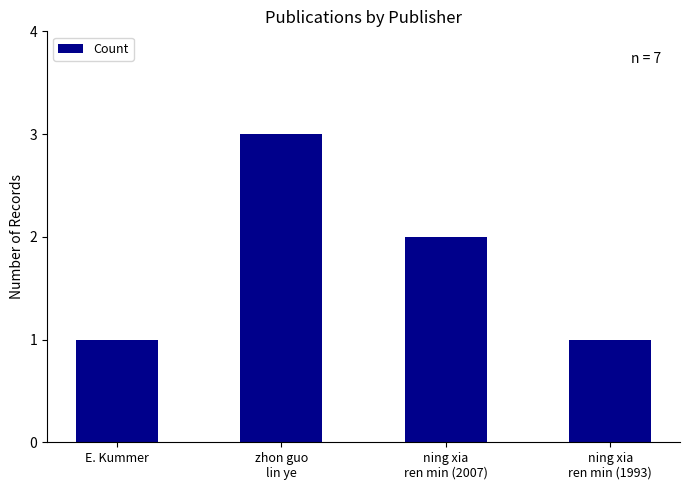

What is the smallest value displayed?

1